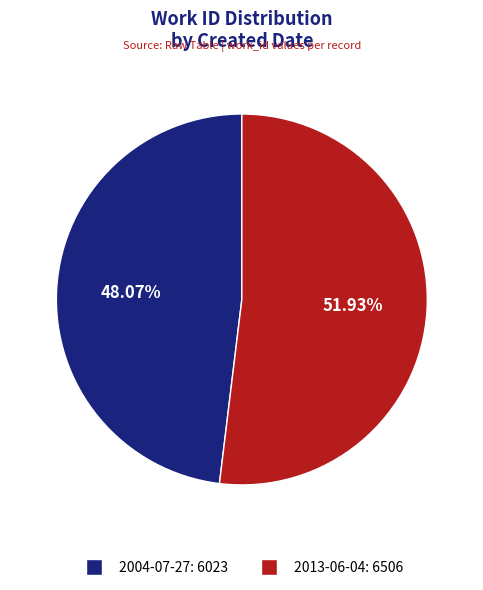

True or false: 2004-07-27 accounts for 33% of the total.

False